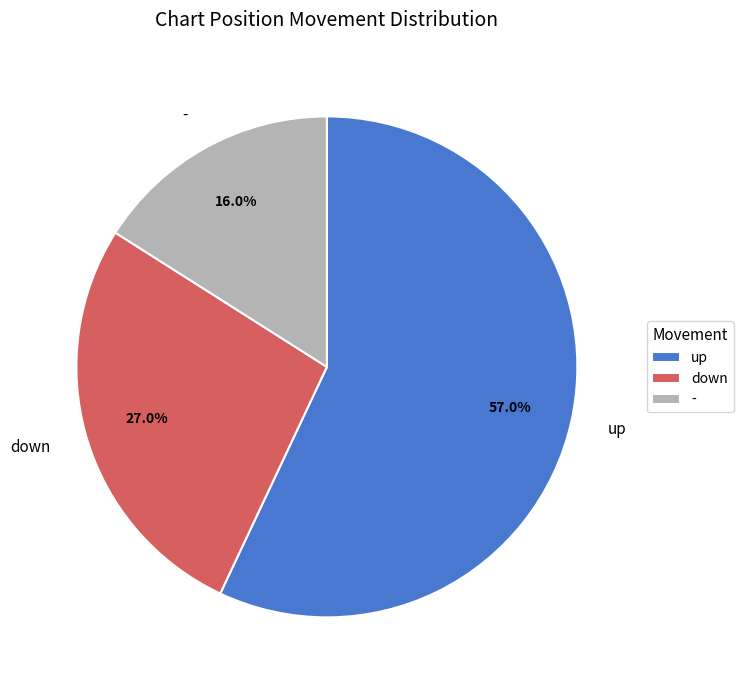

What is the largest slice in the pie chart?

up